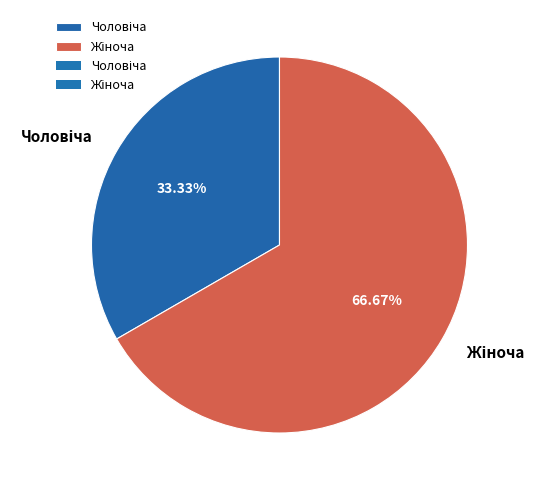

Is there a majority slice in this chart?

Yes